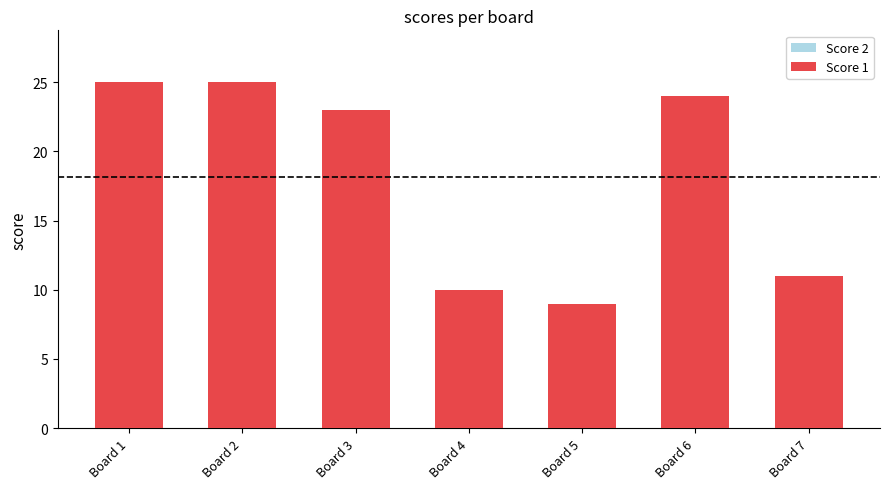

List the series in order of their peak value, highest first.

Score 1, Score 2